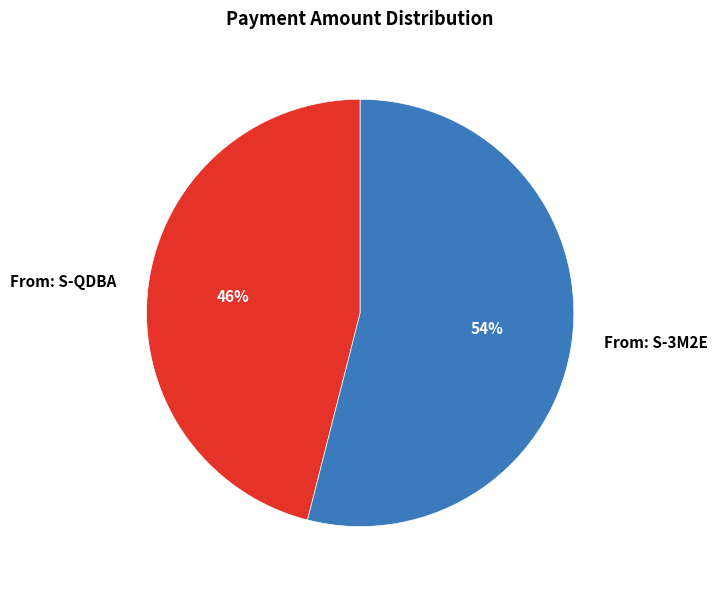

The From: S-QDBA slice represents 46% of the pie. True or false?

True